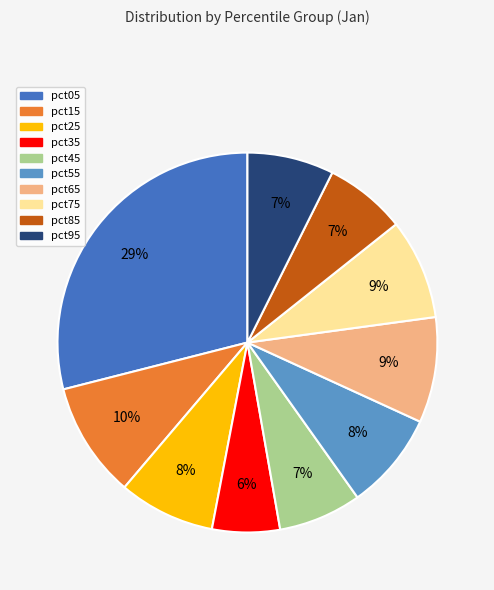

Do pct75 and pct45 together represent more than half of the pie?

No